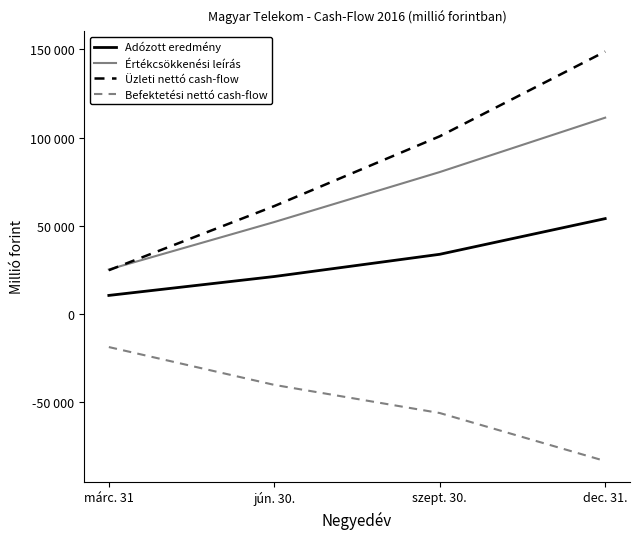

Which has a higher value, dec. 31. or szept. 30.?

dec. 31.